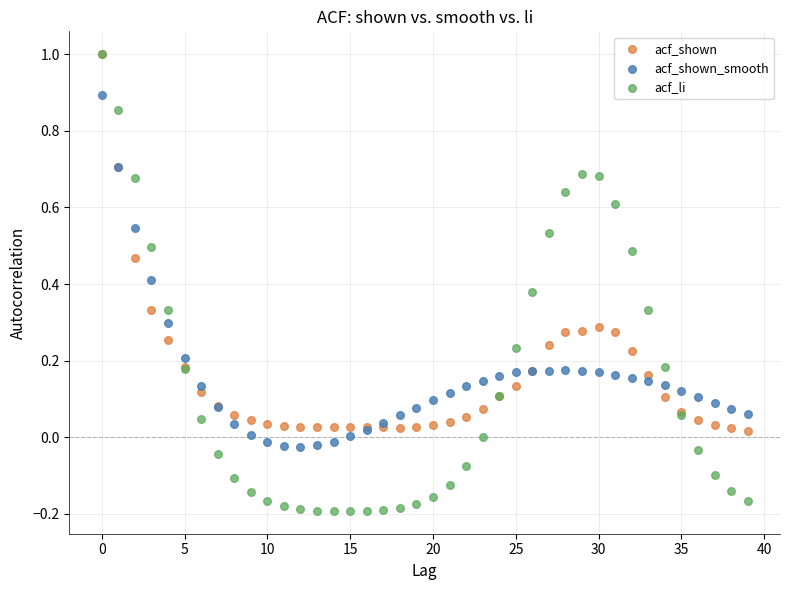

Which series contains the lowest Y value?

acf_li